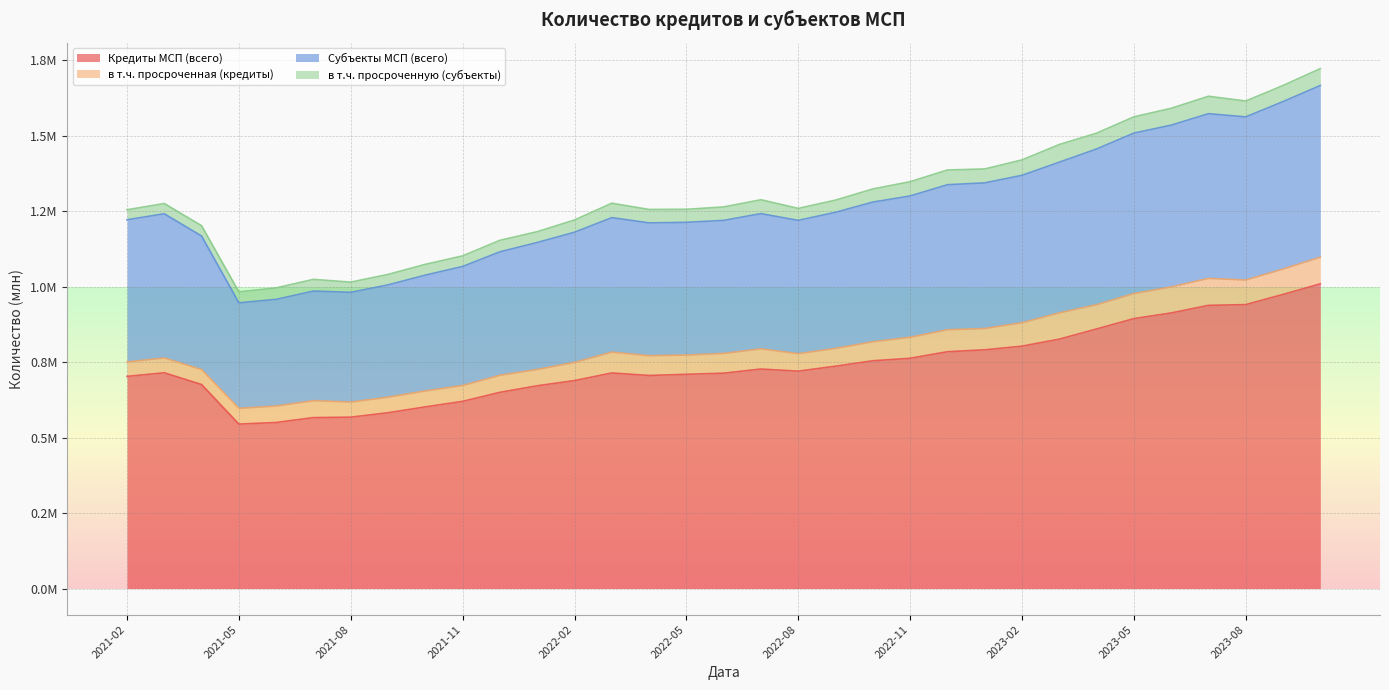

Does the chart have visible grid lines?

Yes